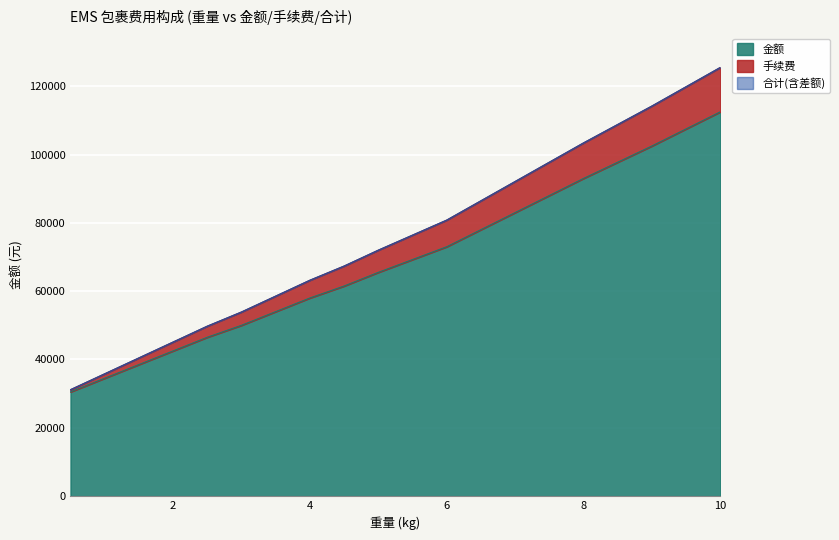

What is the highest value of the 金额 series?

112500